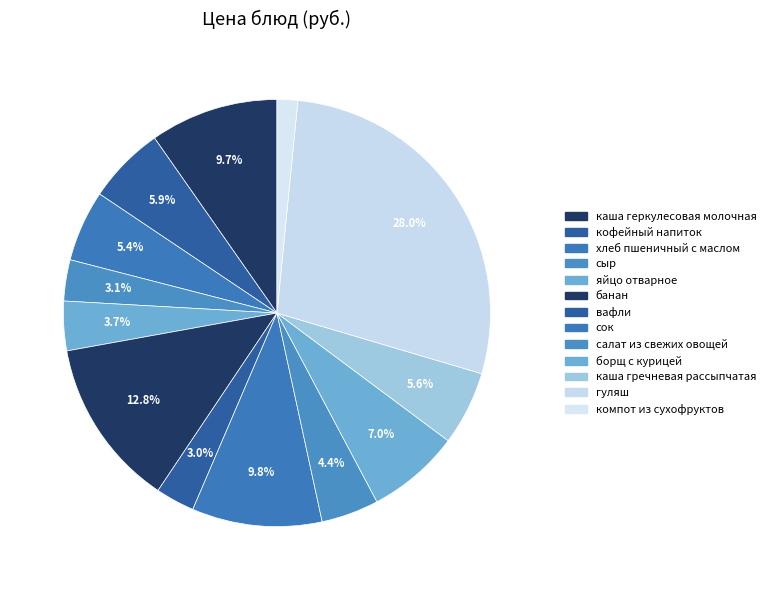

What percentage is the вафли slice, to the nearest percent?

3%